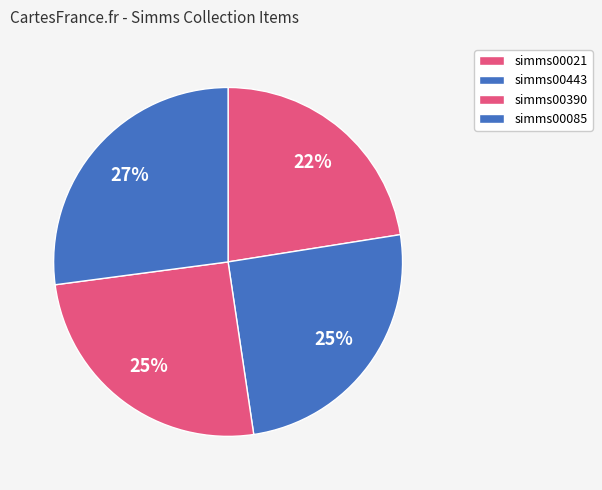

To the nearest percent, what is the difference between the largest and smallest slice percentages?

5%